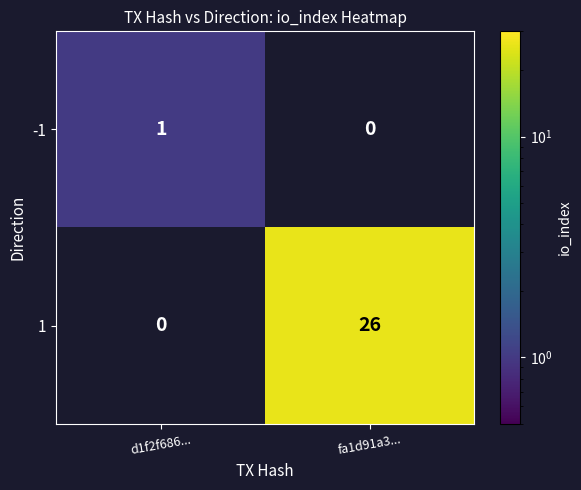

What is the difference between the 1 values at fa1d91a3... and d1f2f686...?

26